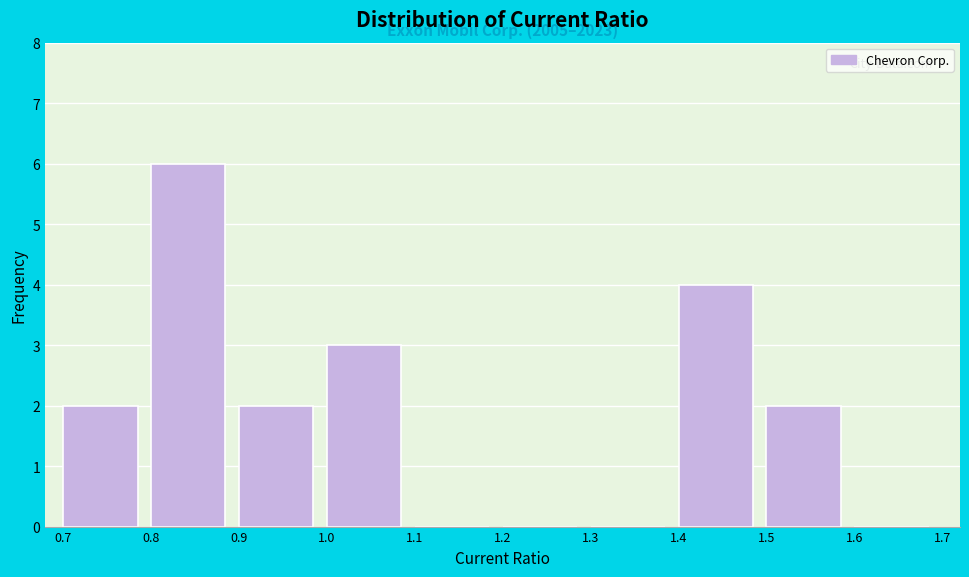

Over which range of the x-axis is the bar tallest?

0.8 to 0.9